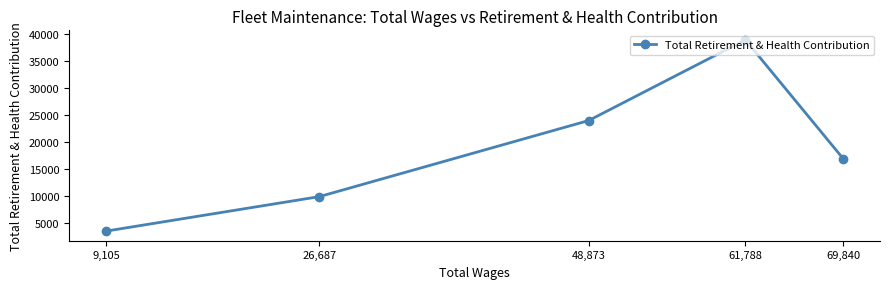

What is the greatest value displayed?

38946